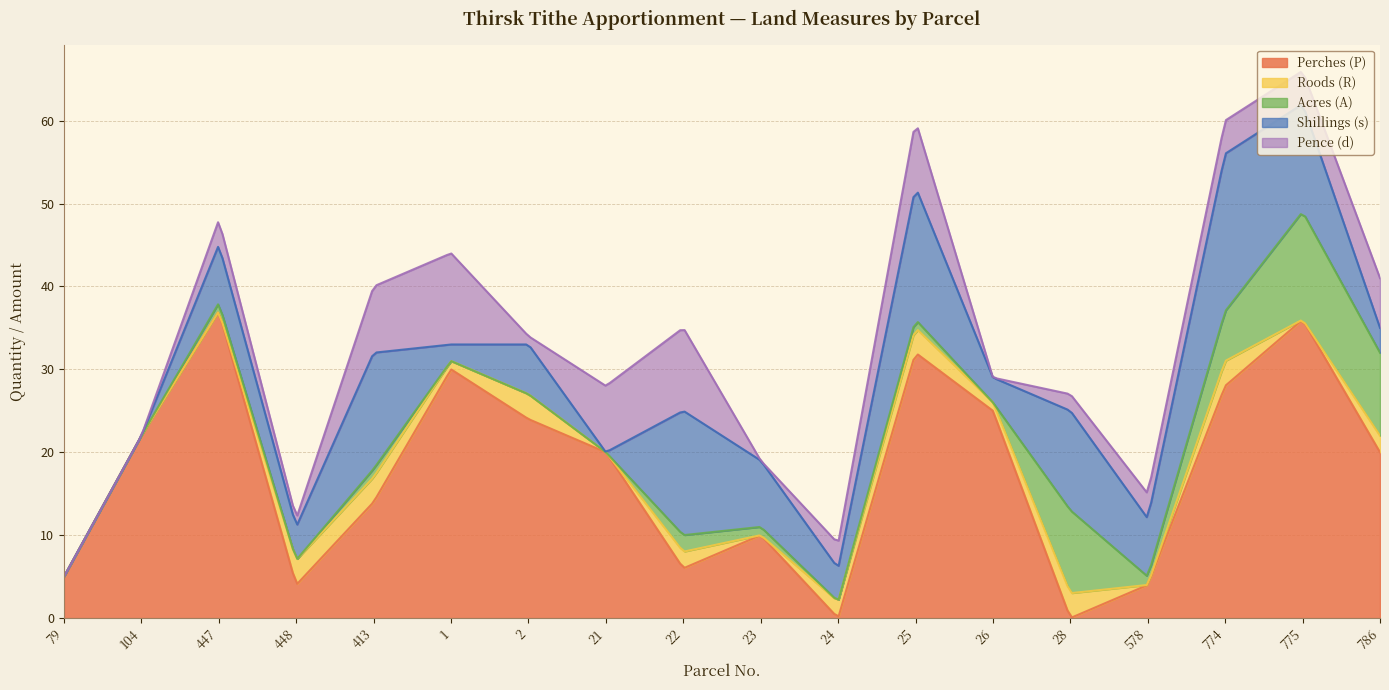

What position from the left is 448?

4